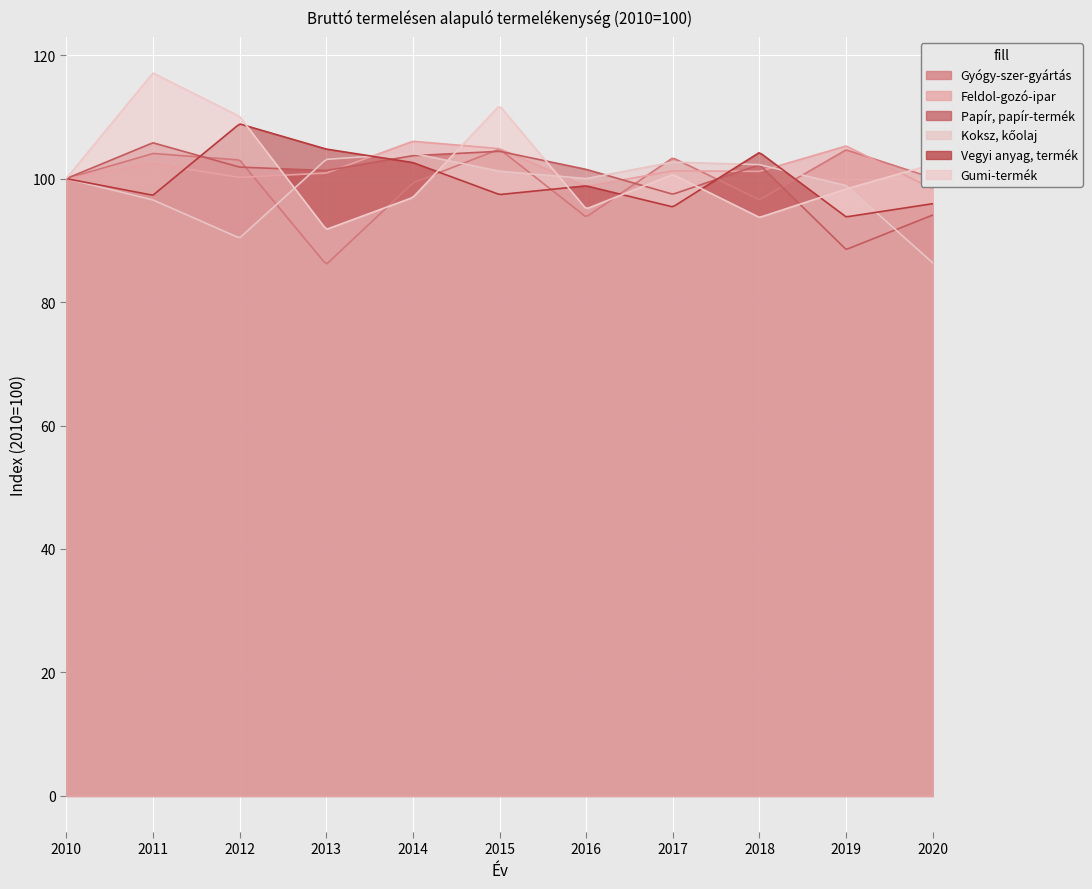

At how many categories does at least one series exceed 86?

11